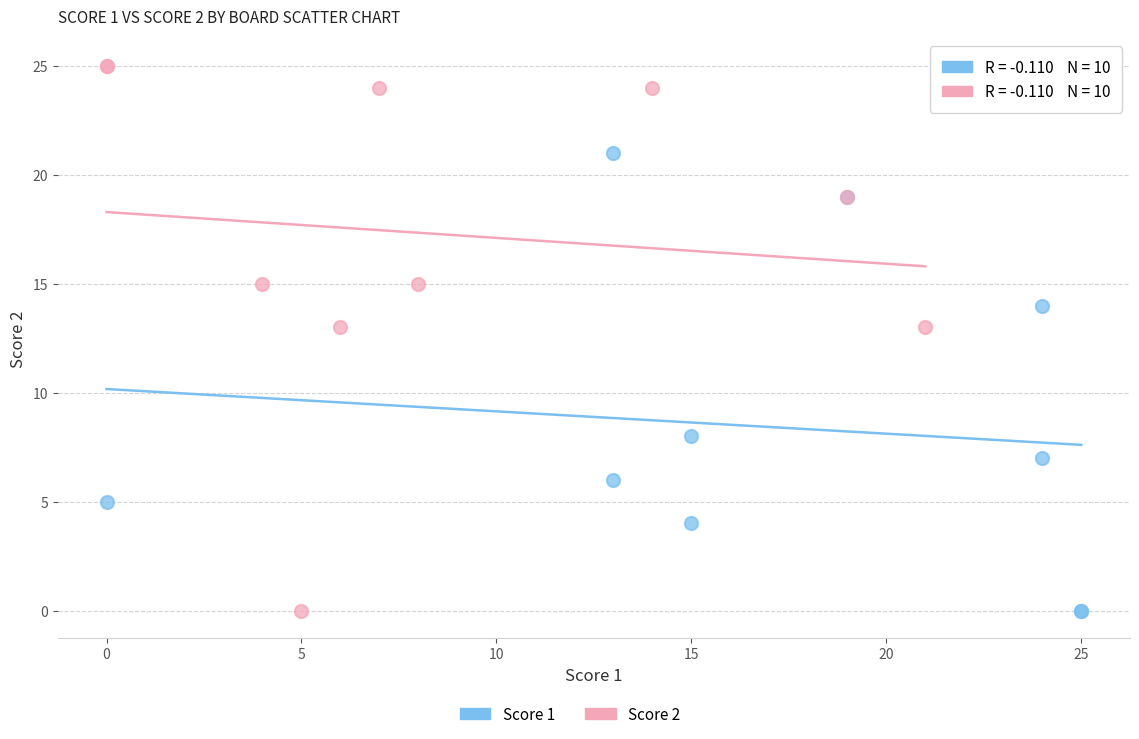

Which series has the largest Y range (max minus min)?

Score 2